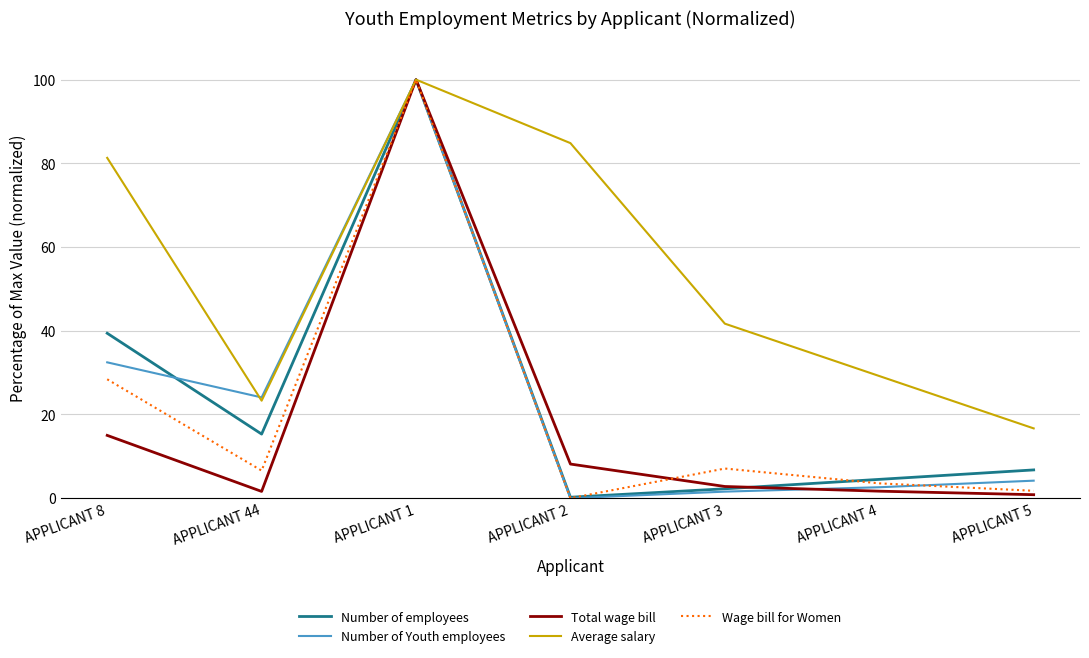

How many lines are shown in the chart?

5